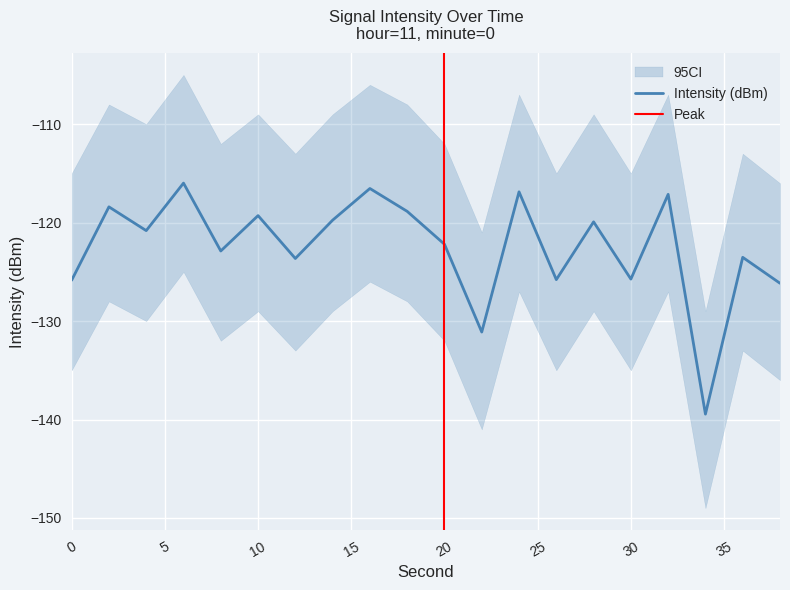

Where is the first local minimum?

4